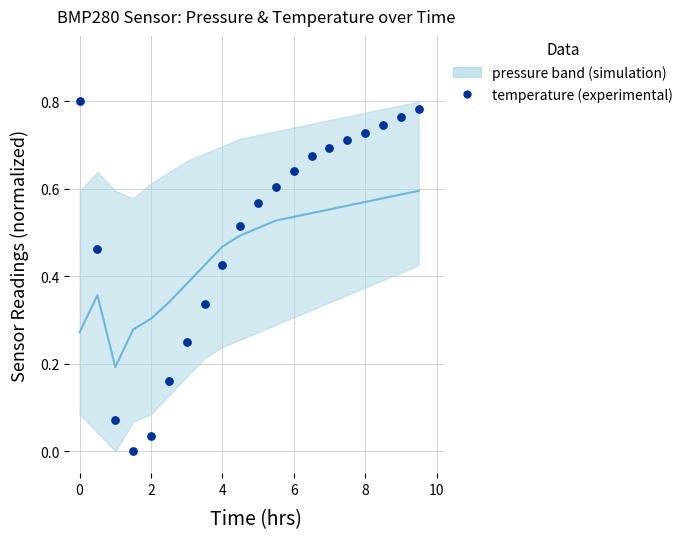

Which series contains the highest Y value?

temperature